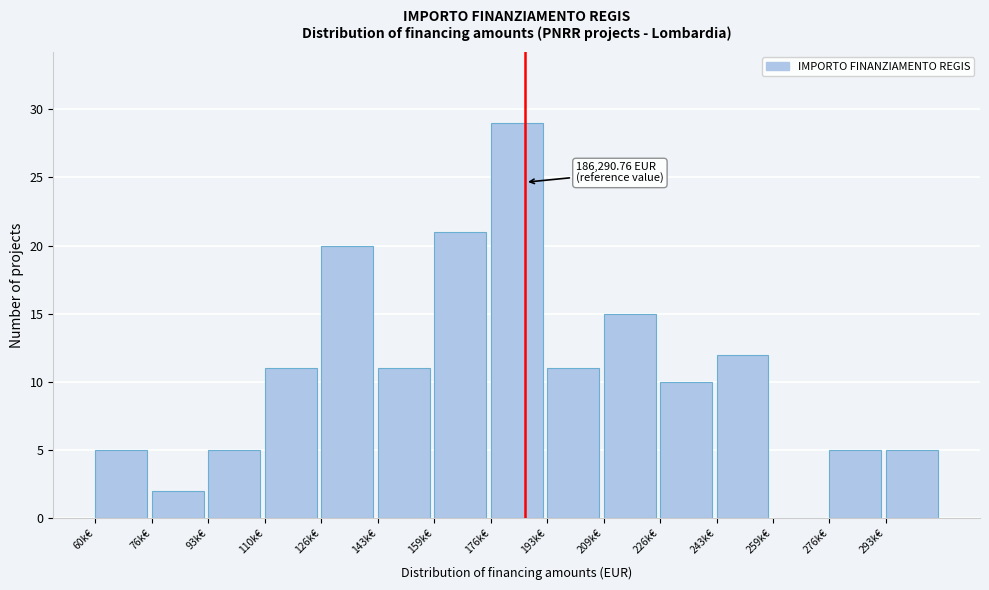

Reading left to right, list all the values displayed in this chart.

60k€=5	76k€=2	93k€=5	110k€=11	126k€=20	143k€=11	159k€=21	176k€=29	193k€=11	209k€=15	226k€=10	243k€=12	259k€=0	276k€=5	293k€=5